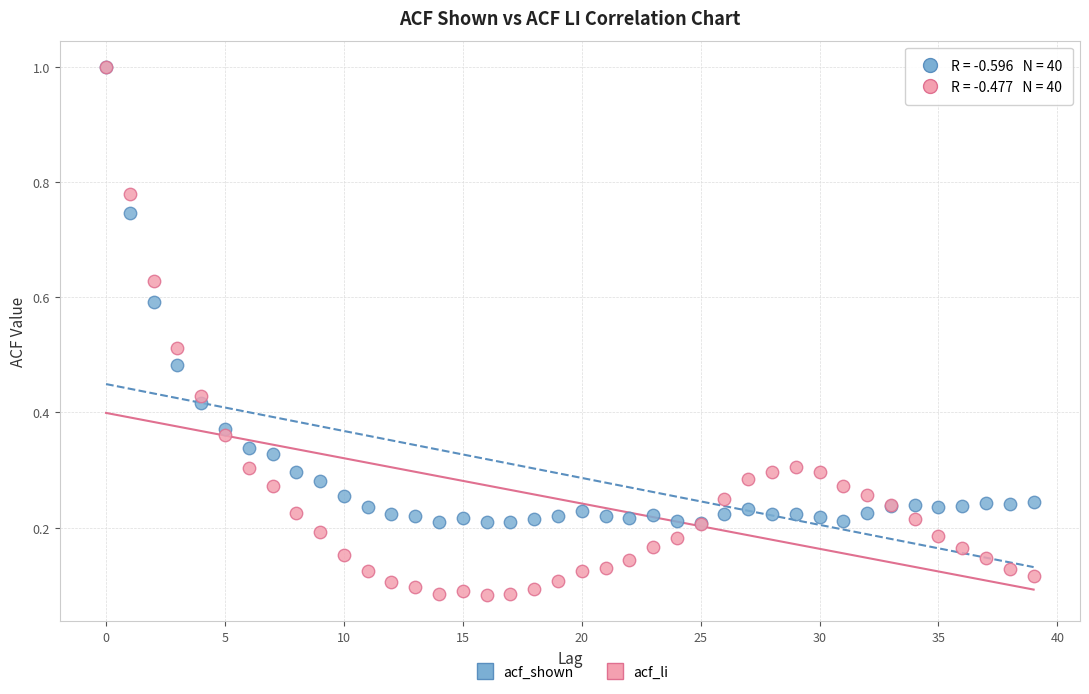

What are all the series names shown in the legend?

acf_shown, acf_li